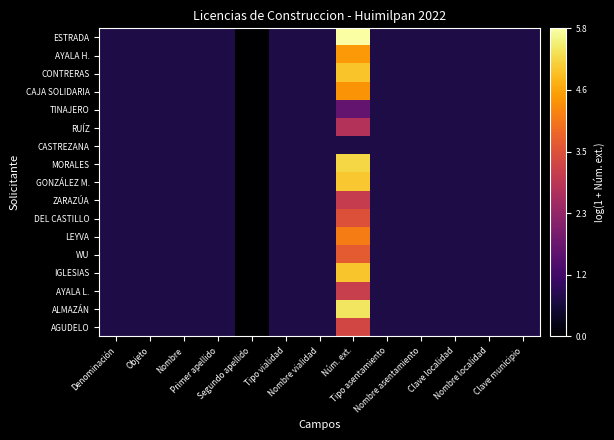

Rank the series at Clave municipio from highest to lowest value.

AGUDELO, ALMAZÁN, AYALA L., IGLESIAS, WU, LEYVA, DEL CASTILLO, ZARAZÚA, GONZÁLEZ M., MORALES, CASTREZANA, RUÍZ, TINAJERO, CAJA SOLIDARIA, CONTRERAS, AYALA H., ESTRADA